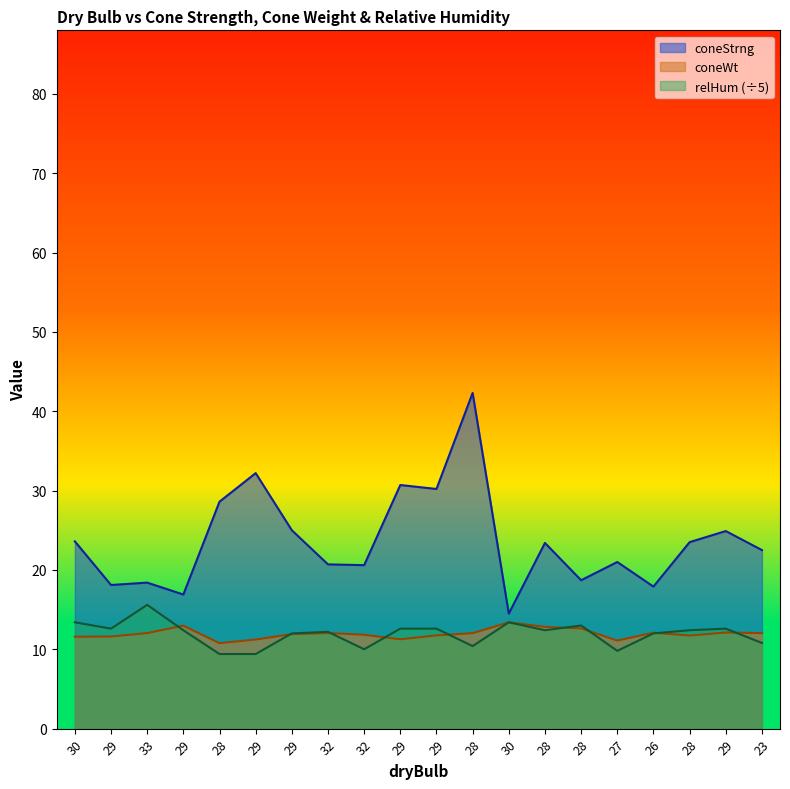

What is the average value of the coneStrng series?

23.7